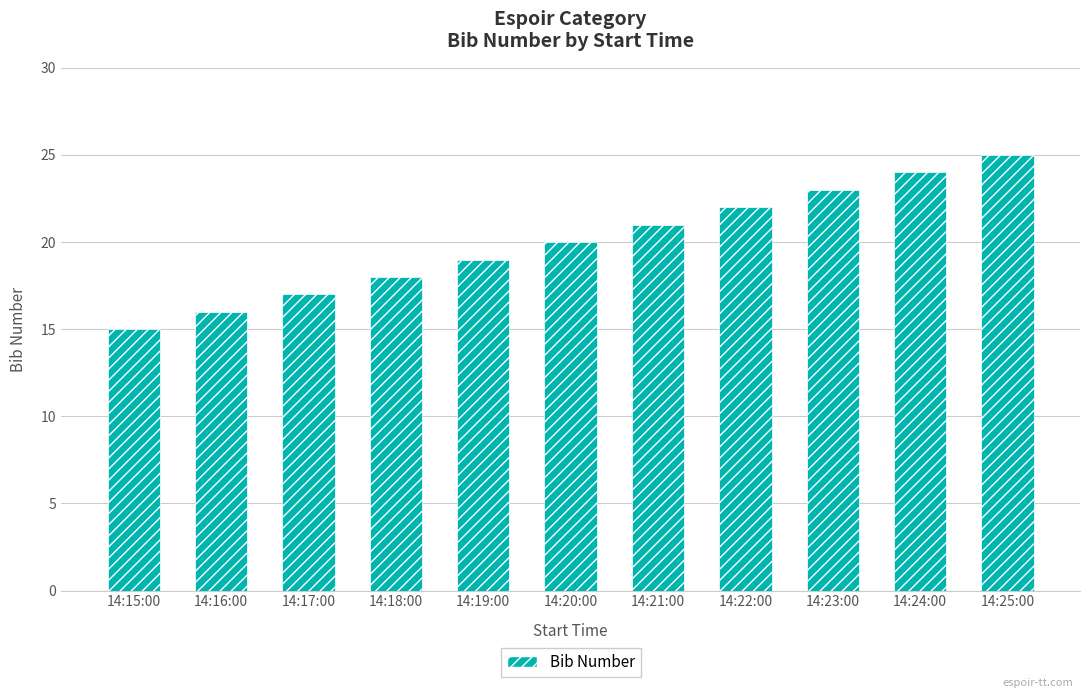

What is the average value?

20